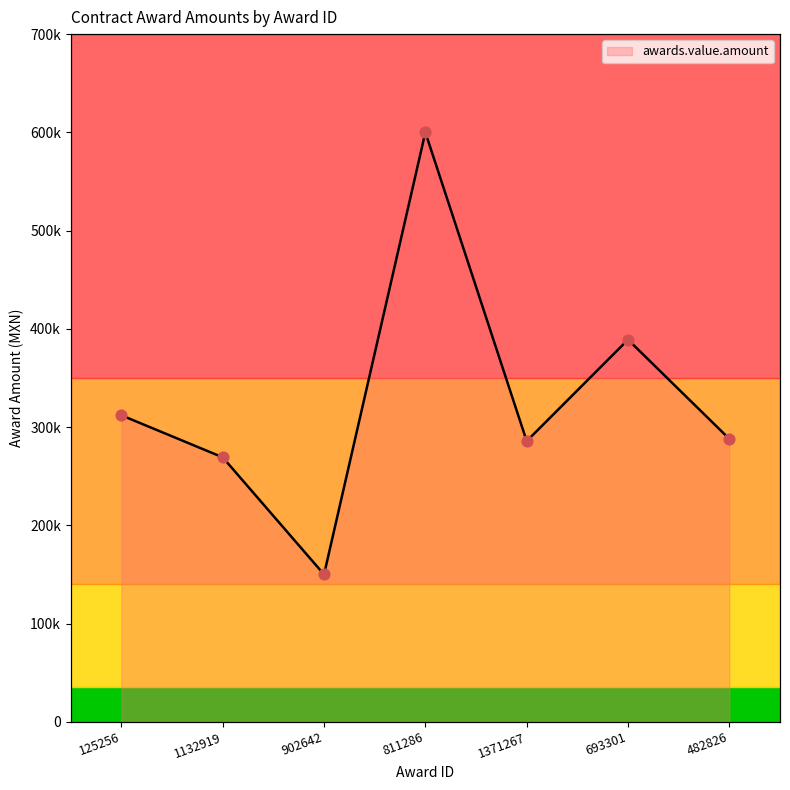

What is the change in value from 125256 to 811286?

+288000.0